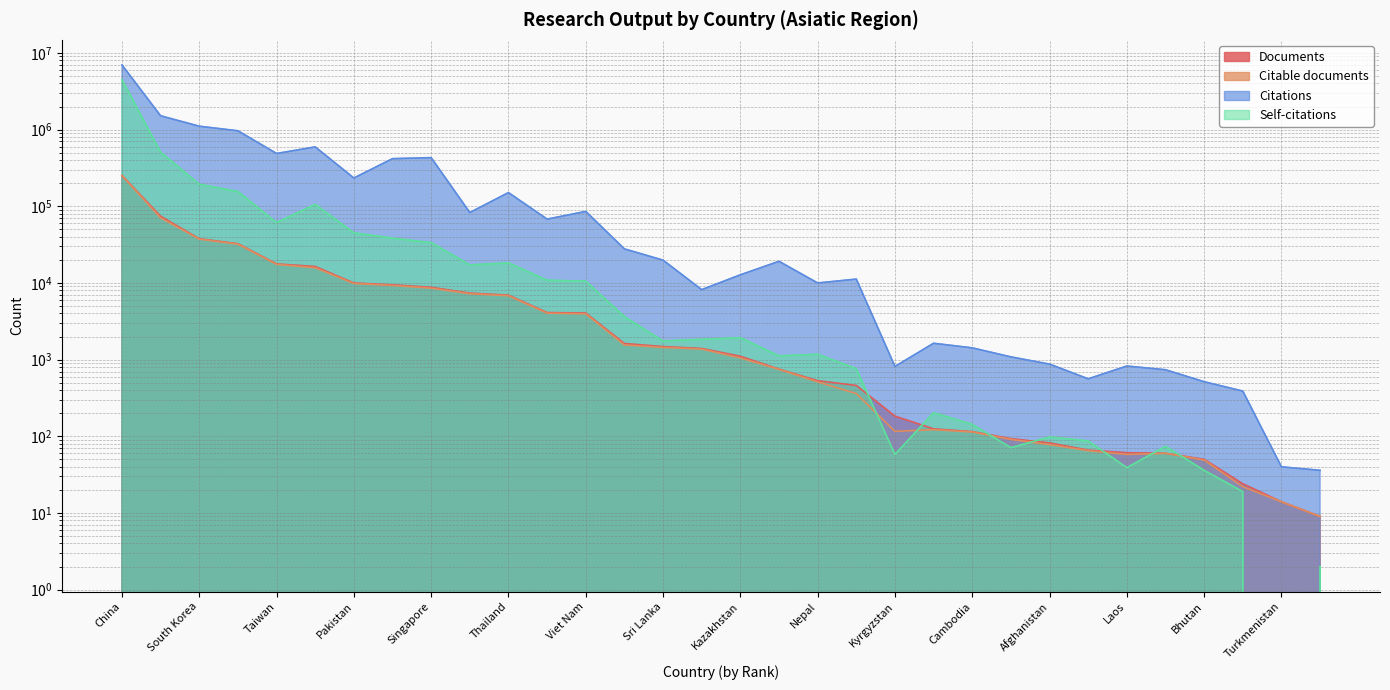

Where do Citable documents and Self-citations first cross each other?

Brunei and Kyrgyzstan